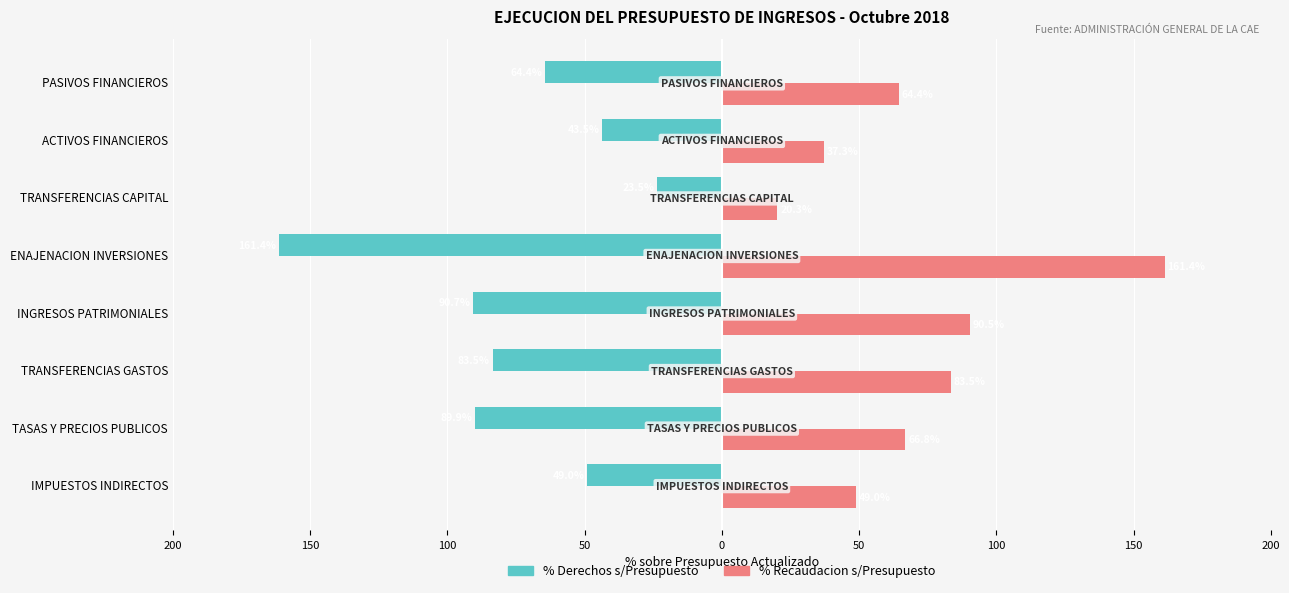

What are all the series names shown in the legend?

% Derechos s/Presupuesto, % Recaudacion s/Presupuesto